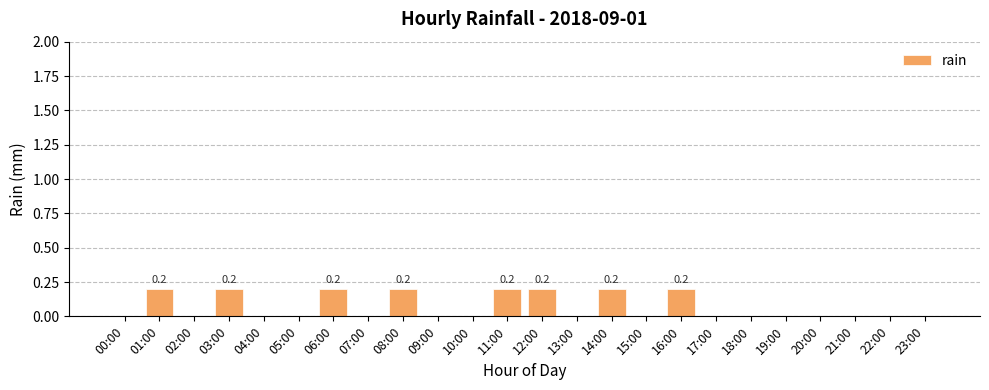

True or false: the data shows 0.2 at 14:00.

True